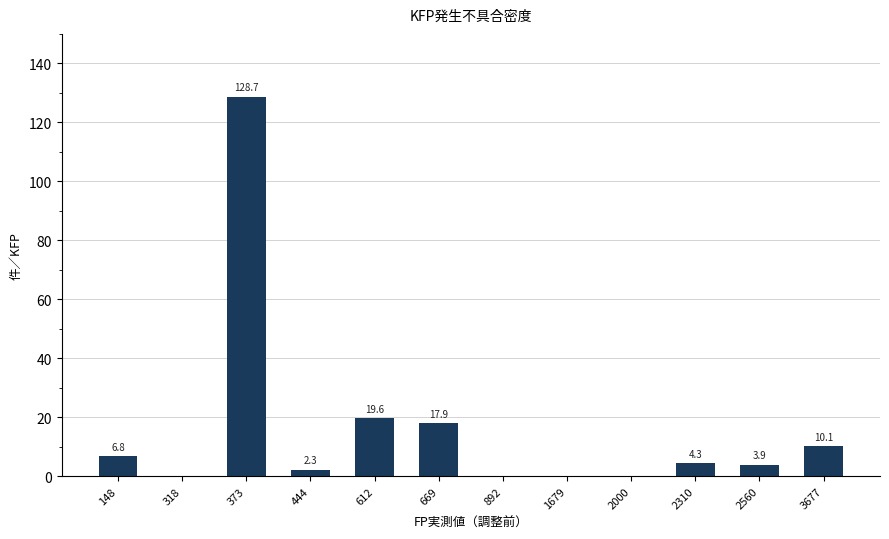

What is the change in value from 612 to 3677?

-9.5